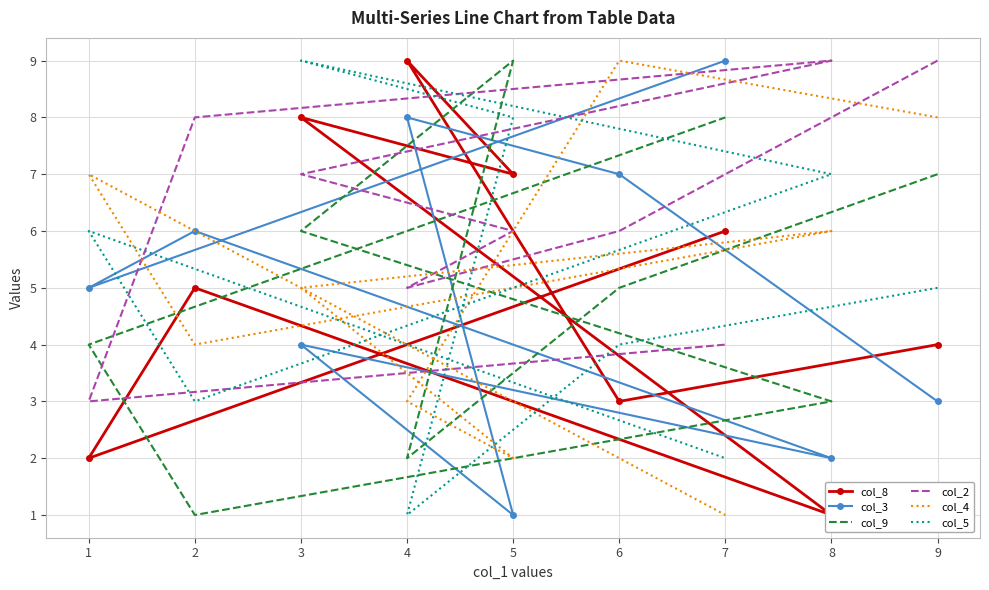

How many times do col_8 and col_2 cross each other?

3